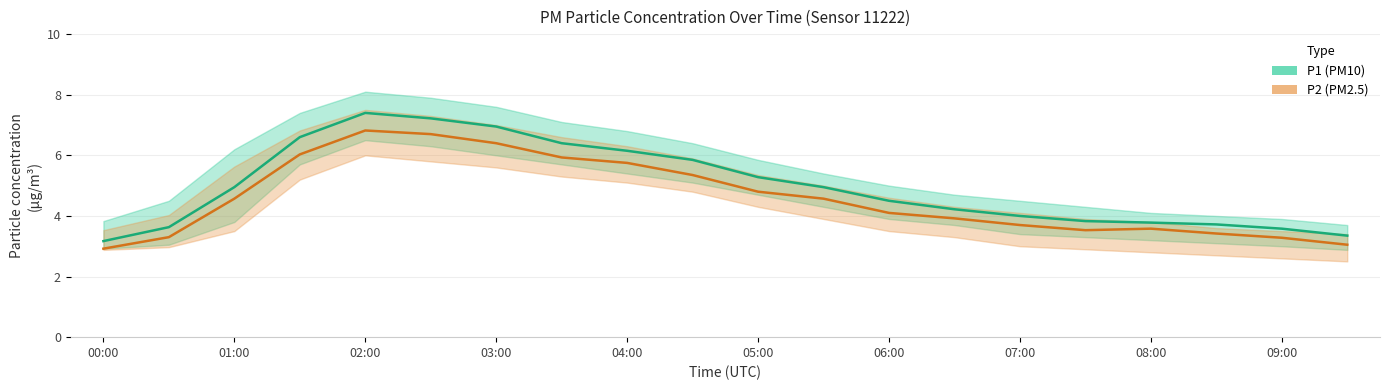

Reading left to right, list all the values displayed in this chart.

P1: 00:00=3.2	00:30=3.6	01:00=5.0	01:30=6.6	02:00=7.4	02:30=7.2	03:00=7.0	03:30=6.4	04:00=6.2	04:30=5.8	05:00=5.3	05:30=5.0	06:00=4.5	06:30=4.2	07:00=4.0	07:30=3.8	08:00=3.8	08:30=3.7	09:00=3.6	09:30=3.4
P1_upper: 00:00=3.8	00:30=4.5	01:00=6.2	01:30=7.4	02:00=8.1	02:30=7.9	03:00=7.6	03:30=7.1	04:00=6.8	04:30=6.4	05:00=5.8	05:30=5.4	06:00=5.0	06:30=4.7	07:00=4.5	07:30=4.3	08:00=4.1	08:30=4.0	09:00=3.9	09:30=3.7
P1_lower: 00:00=2.9	00:30=3.0	01:00=3.8	01:30=5.7	02:00=6.5	02:30=6.3	03:00=6.0	03:30=5.7	04:00=5.4	04:30=5.1	05:00=4.7	05:30=4.3	06:00=3.9	06:30=3.7	07:00=3.4	07:30=3.3	08:00=3.2	08:30=3.1	09:00=3.0	09:30=2.9
P2: 00:00=2.9	00:30=3.3	01:00=4.6	01:30=6.0	02:00=6.8	02:30=6.7	03:00=6.4	03:30=5.9	04:00=5.8	04:30=5.3	05:00=4.8	05:30=4.6	06:00=4.1	06:30=3.9	07:00=3.7	07:30=3.5	08:00=3.6	08:30=3.4	09:00=3.3	09:30=3.0
P2_upper: 00:00=3.5	00:30=4.0	01:00=5.6	01:30=6.8	02:00=7.5	02:30=7.3	03:00=7.0	03:30=6.6	04:00=6.3	04:30=5.9	05:00=5.3	05:30=5.0	06:00=4.6	06:30=4.3	07:00=4.1	07:30=3.9	08:00=3.8	08:30=3.6	09:00=3.5	09:30=3.4
P2_lower: 00:00=2.9	00:30=3.0	01:00=3.5	01:30=5.2	02:00=6.0	02:30=5.8	03:00=5.6	03:30=5.3	04:00=5.1	04:30=4.8	05:00=4.3	05:30=3.9	06:00=3.5	06:30=3.3	07:00=3.0	07:30=2.9	08:00=2.8	08:30=2.7	09:00=2.6	09:30=2.5